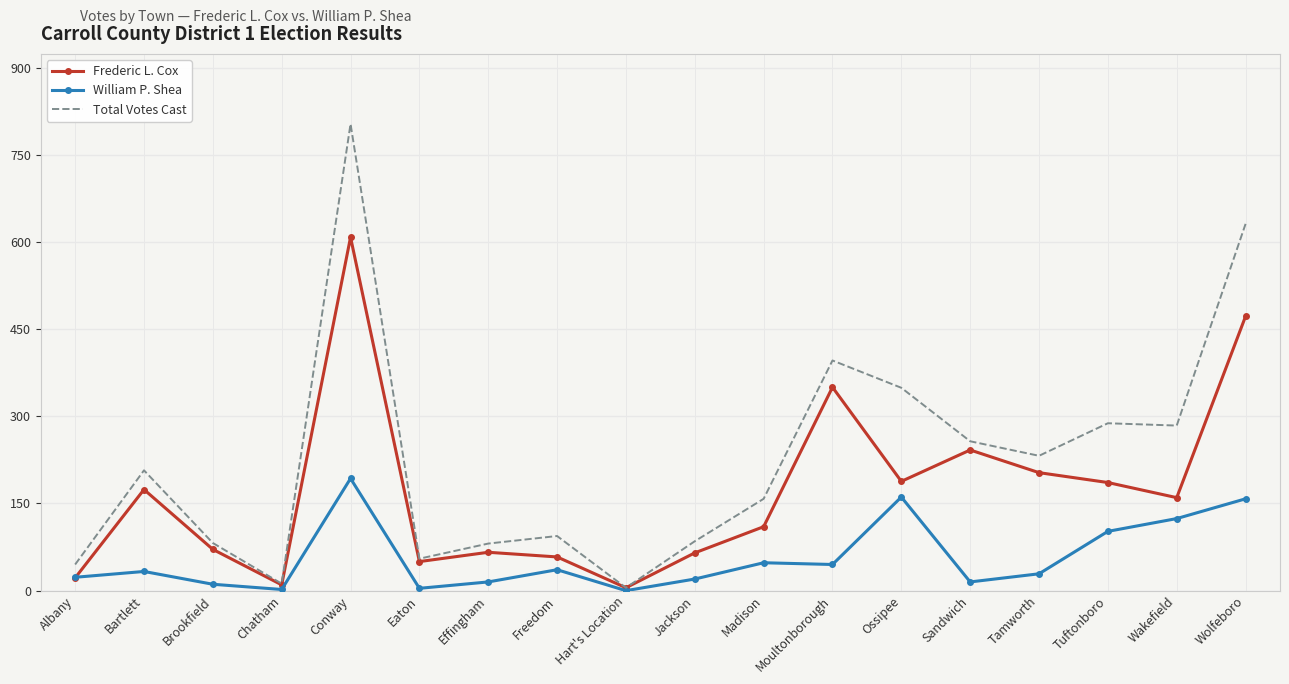

Rank the series by their maximum value, from highest to lowest.

Total Votes Cast, Frederic L. Cox, William P. Shea